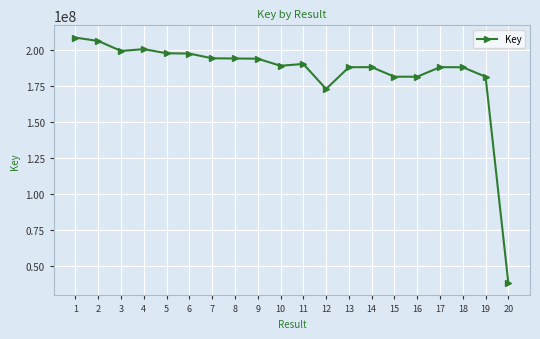

What is the greatest value displayed?

208547164